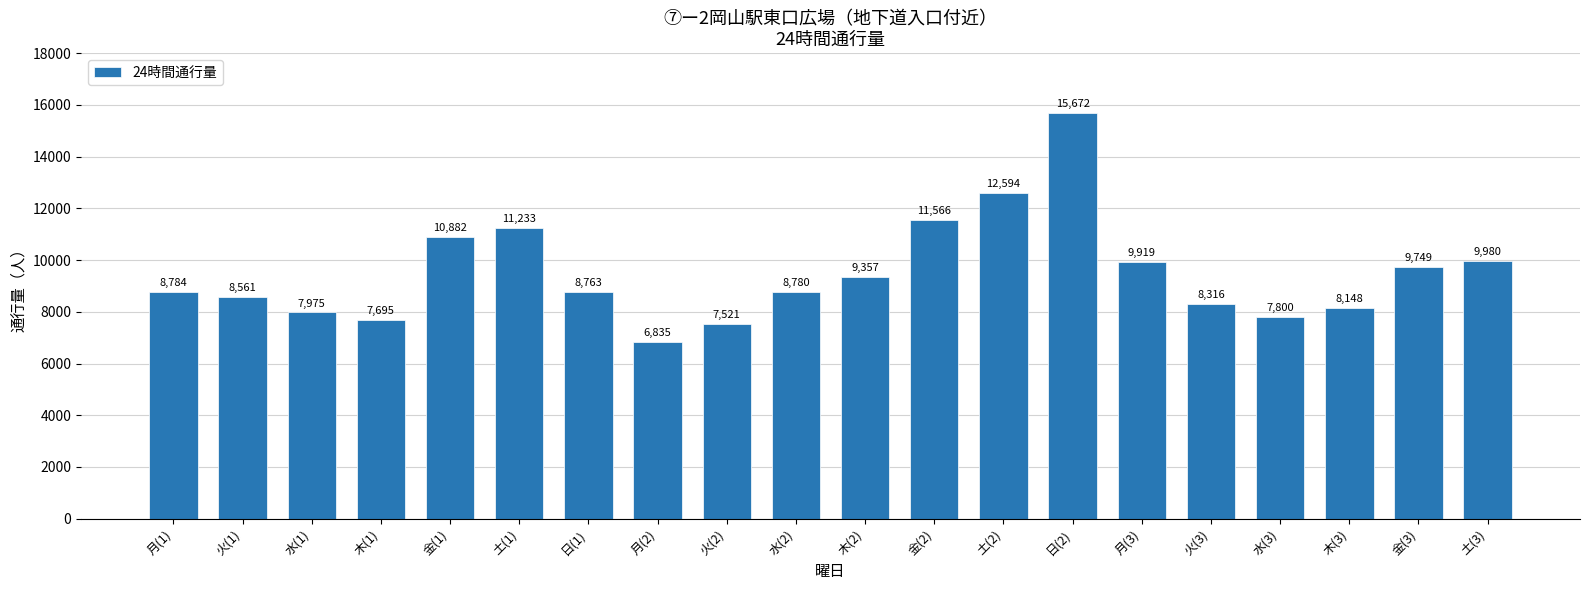

Rank the categories by value from lowest to highest.

月(2), 火(2), 木(1), 水(3), 水(1), 木(3), 火(3), 火(1), 日(1), 水(2), 月(1), 木(2), 金(3), 月(3), 土(3), 金(1), 土(1), 金(2), 土(2), 日(2)